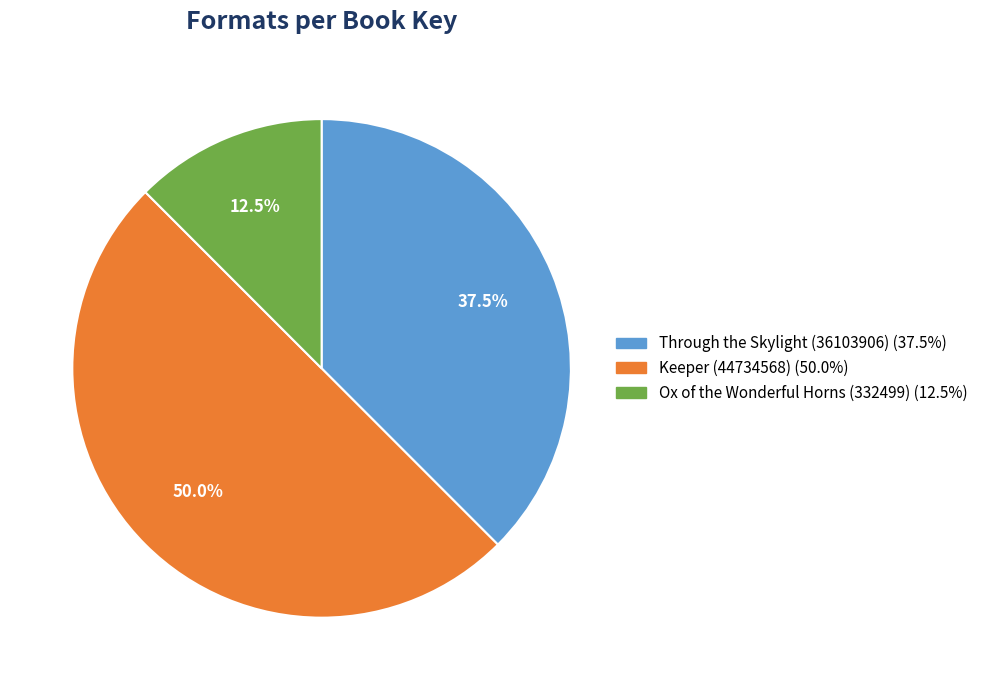

How many slices are in this pie chart?

3